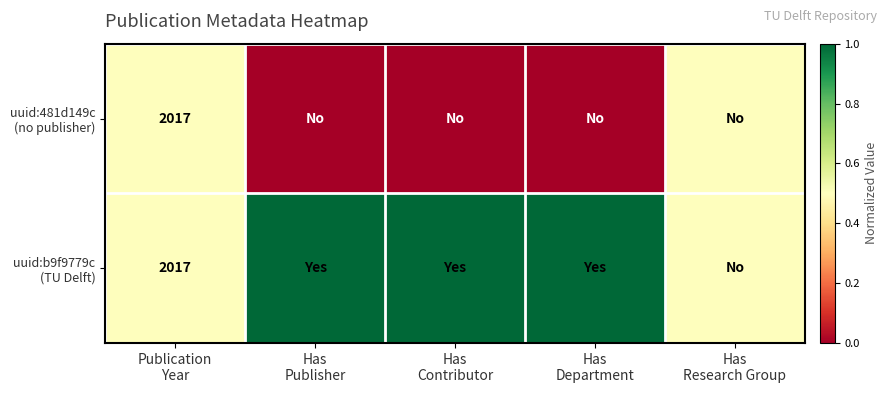

Which series has the largest range (max minus min)?

uuid:481d149c (no publisher)